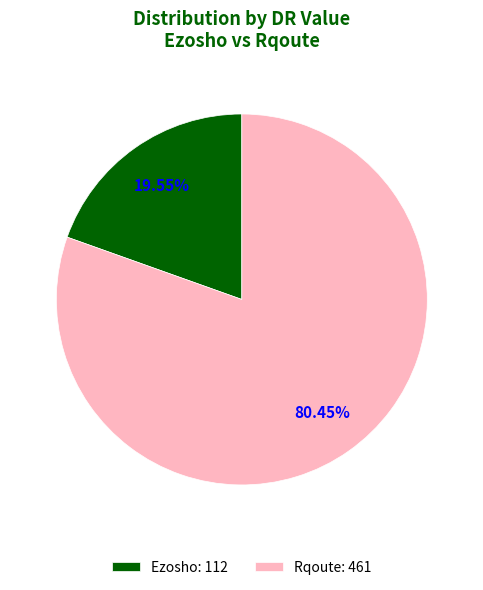

What percentage do Ezosho and Rqoute together represent?

100.0%